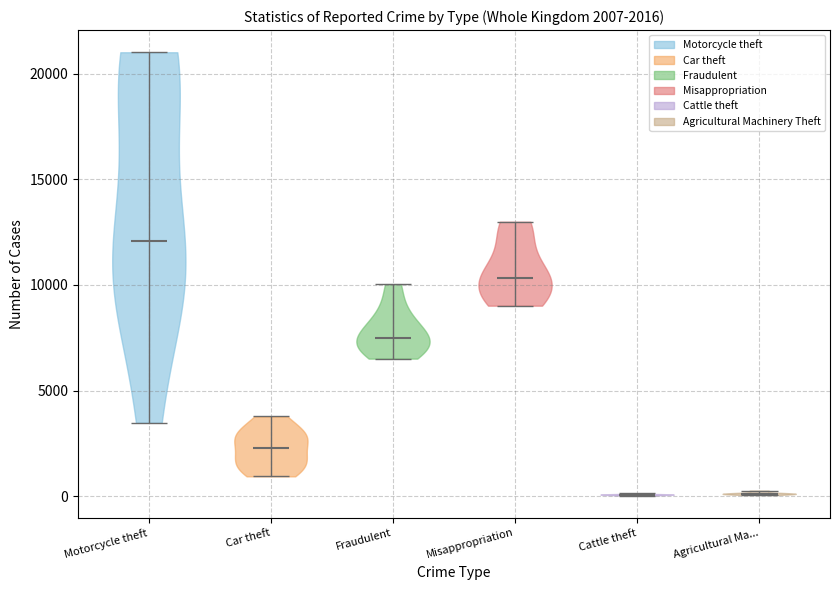

Which violin has the highest median line?

Motorcycle theft